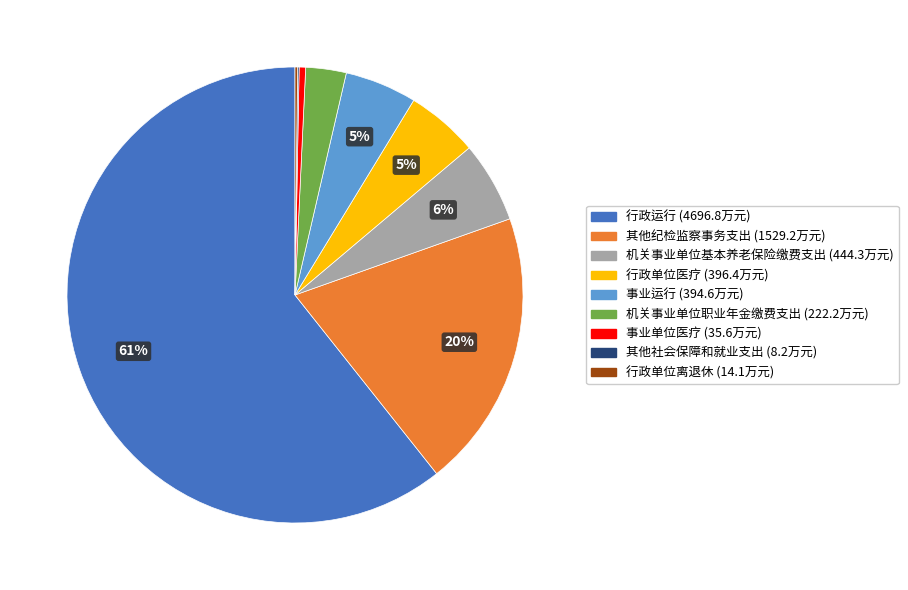

Which has a higher value, 机关事业单位职业年金缴费支出 or 事业单位医疗?

机关事业单位职业年金缴费支出